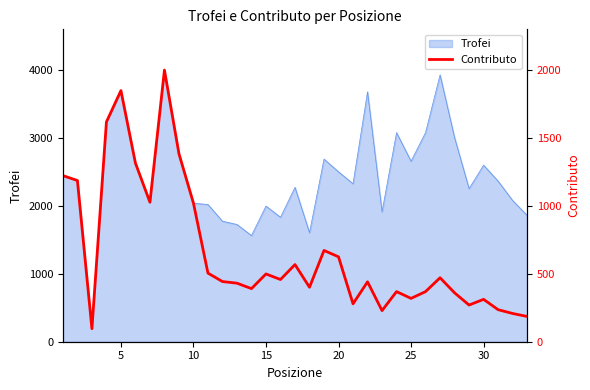

What is the lowest value of the Trofei series?

193